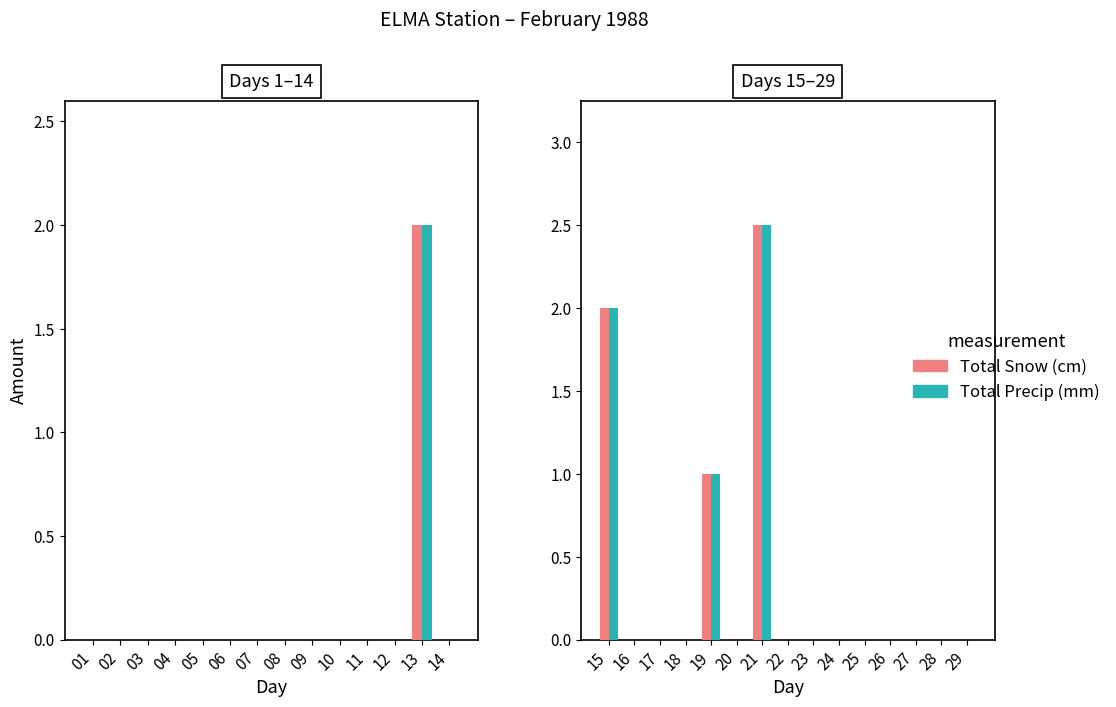

What is the difference between the maximum and second lowest values in the Total Precip (mm) series?

2.5